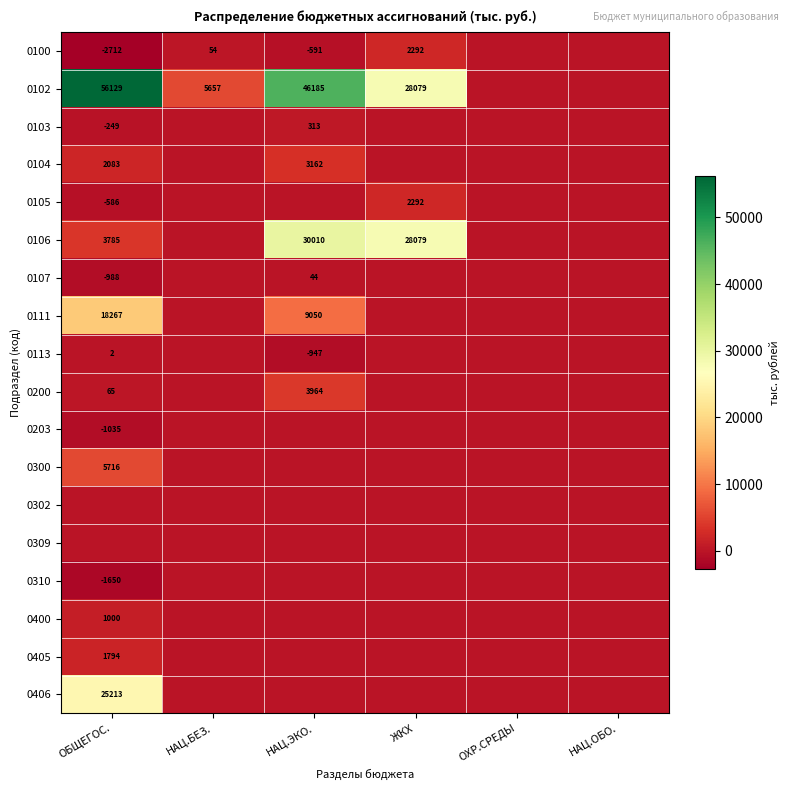

At which label does 0310 reach its peak?

НАЦ.БЕЗ.